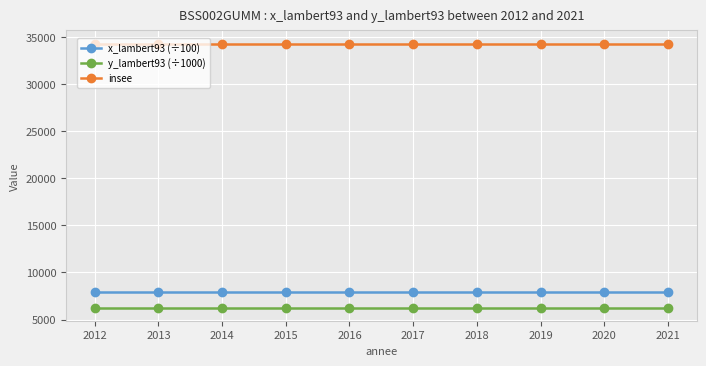

What is the difference between the highest and lowest values at 2018?

27997.0